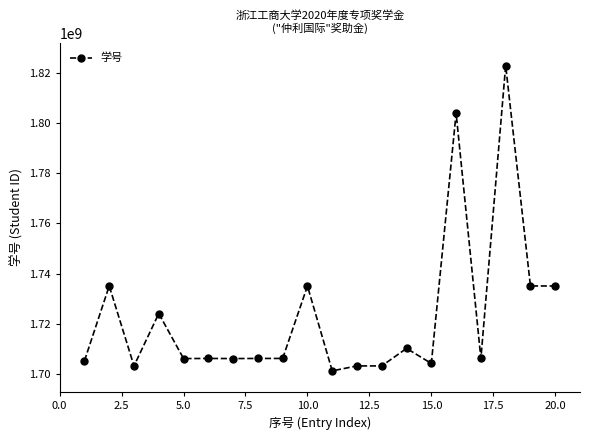

What is the maximum value shown in the chart?

1823040405